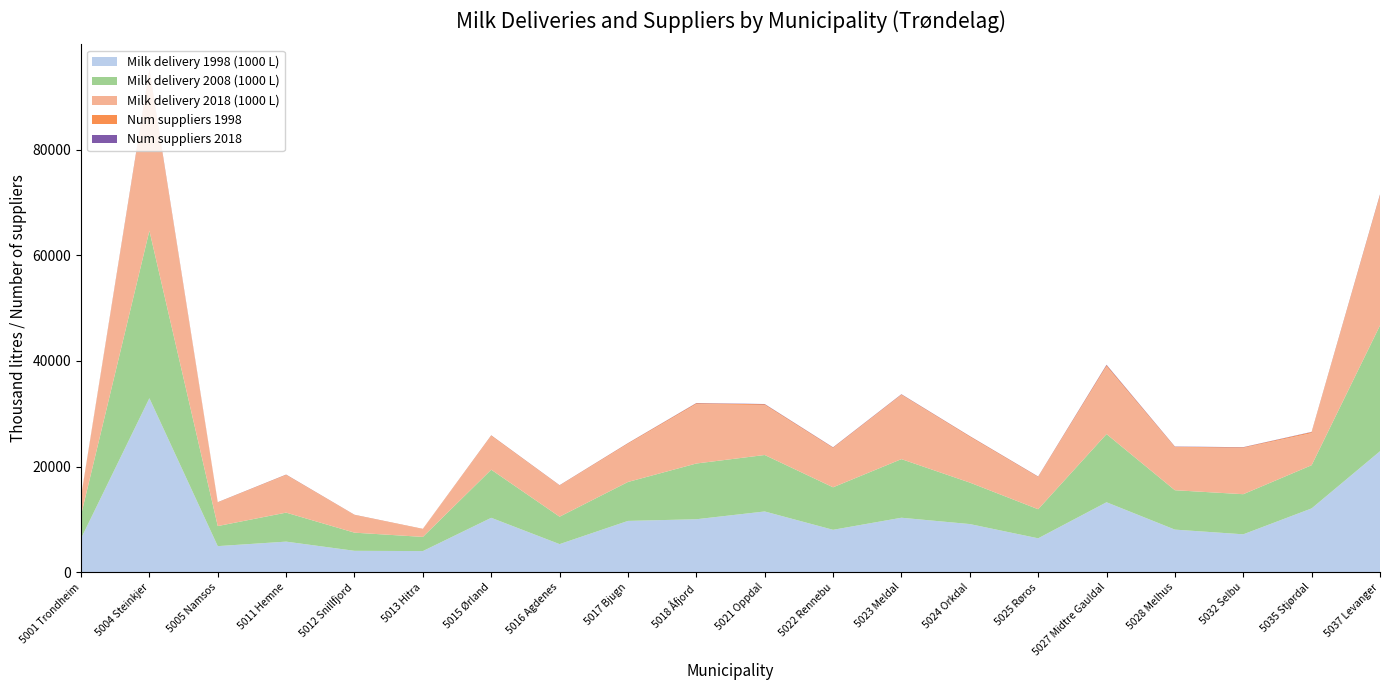

Reading left to right, extract all data points from this chart.

Milk delivery 1998 (1000 L): 5001 Trondheim=6377.3	5004 Steinkjer=32936.1	5005 Namsos=4926.6	5011 Hemne=5780.6	5012 Snillfjord=4039.6	5013 Hitra=3989.2	5015 Ørland=10290.0	5016 Agdenes=5305.9	5017 Bjugn=9702.4	5018 Åfjord=10017.9	5021 Oppdal=11489.5	5022 Rennebu=8016.7	5023 Meldal=10302.9	5024 Orkdal=9104.8	5025 Røros=6408.3	5027 Midtre Gauldal=13234.4	5028 Melhus=8054.1	5032 Selbu=7163.7	5035 Stjørdal=12070.4	5037 Levanger=22892.7
Milk delivery 2008 (1000 L): 5001 Trondheim=4409.0	5004 Steinkjer=31714.0	5005 Namsos=3800.0	5011 Hemne=5490.0	5012 Snillfjord=3437.0	5013 Hitra=2683.0	5015 Ørland=9108.0	5016 Agdenes=5194.0	5017 Bjugn=7371.0	5018 Åfjord=10552.0	5021 Oppdal=10692.0	5022 Rennebu=8049.0	5023 Meldal=11098.0	5024 Orkdal=7855.0	5025 Røros=5504.0	5027 Midtre Gauldal=12906.0	5028 Melhus=7458.0	5032 Selbu=7595.0	5035 Stjørdal=8177.0	5037 Levanger=23820.0
Milk delivery 2018 (1000 L): 5001 Trondheim=3394.7	5004 Steinkjer=30028.3	5005 Namsos=4430.1	5011 Hemne=7080.9	5012 Snillfjord=3308.1	5013 Hitra=1448.6	5015 Ørland=6365.4	5016 Agdenes=5854.6	5017 Bjugn=7207.6	5018 Åfjord=11247.5	5021 Oppdal=9457.1	5022 Rennebu=7412.5	5023 Meldal=12139.4	5024 Orkdal=8630.7	5025 Røros=6058.6	5027 Midtre Gauldal=12820.1	5028 Melhus=8113.0	5032 Selbu=8762.1	5035 Stjørdal=6074.4	5037 Levanger=24460.4
Num suppliers 1998: 5001 Trondheim=81.0	5004 Steinkjer=380.0	5005 Namsos=71.0	5011 Hemne=92.0	5012 Snillfjord=65.0	5013 Hitra=65.0	5015 Ørland=117.0	5016 Agdenes=80.0	5017 Bjugn=121.0	5018 Åfjord=154.0	5021 Oppdal=145.0	5022 Rennebu=111.0	5023 Meldal=99.0	5024 Orkdal=132.0	5025 Røros=97.0	5027 Midtre Gauldal=217.0	5028 Melhus=110.0	5032 Selbu=104.0	5035 Stjørdal=190.0	5037 Levanger=254.0
Num suppliers 2018: 5001 Trondheim=22.0	5004 Steinkjer=123.0	5005 Namsos=20.0	5011 Hemne=30.0	5012 Snillfjord=17.0	5013 Hitra=11.0	5015 Ørland=26.0	5016 Agdenes=28.0	5017 Bjugn=30.0	5018 Åfjord=47.0	5021 Oppdal=52.0	5022 Rennebu=45.0	5023 Meldal=48.0	5024 Orkdal=36.0	5025 Røros=38.0	5027 Midtre Gauldal=86.0	5028 Melhus=45.0	5032 Selbu=40.0	5035 Stjørdal=43.0	5037 Levanger=89.0